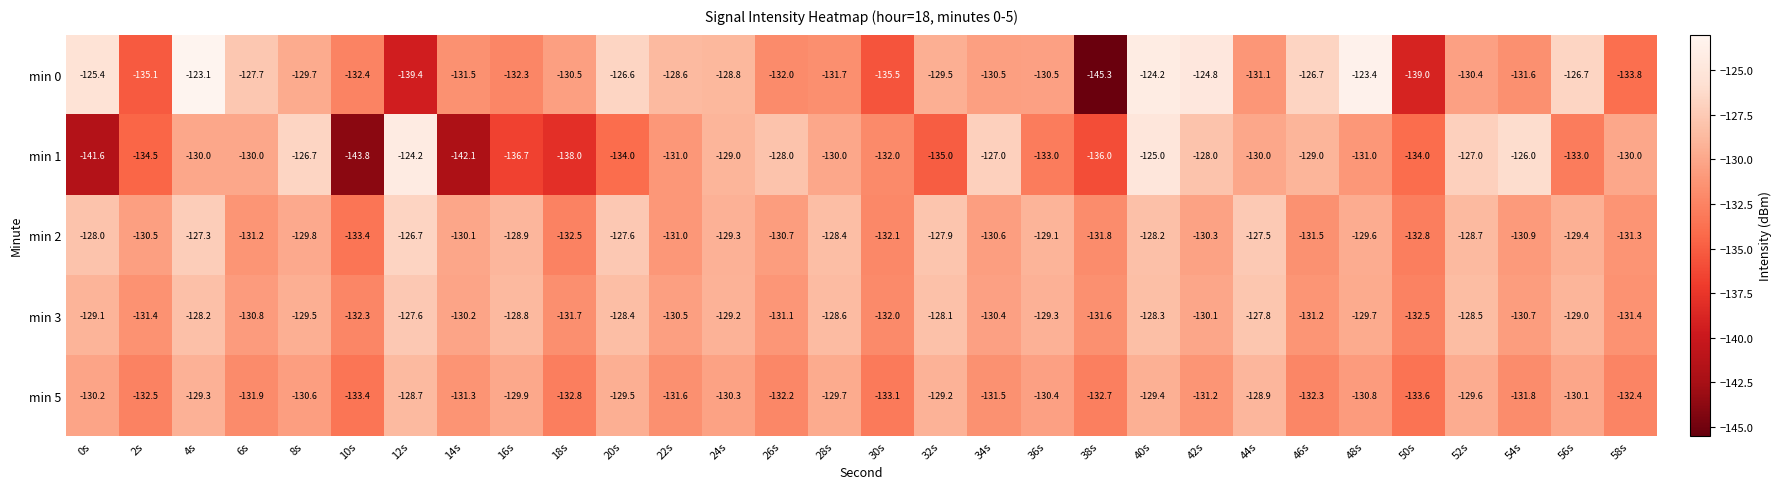

Rank the series by their maximum value, from lowest to highest.

min 5, min 3, min 2, min 1, min 0